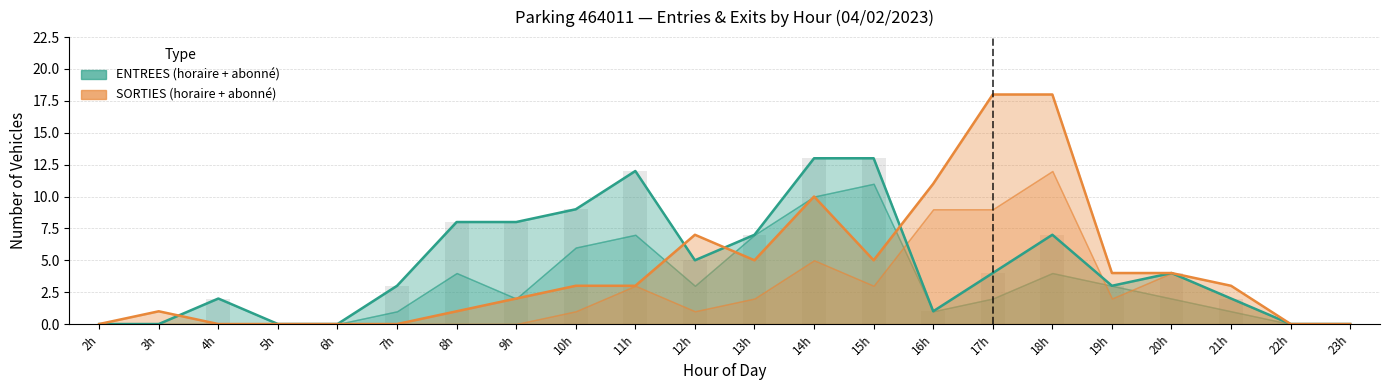

The ENTREES NB_HORAIRE series shows 3 at 9. True or false?

False